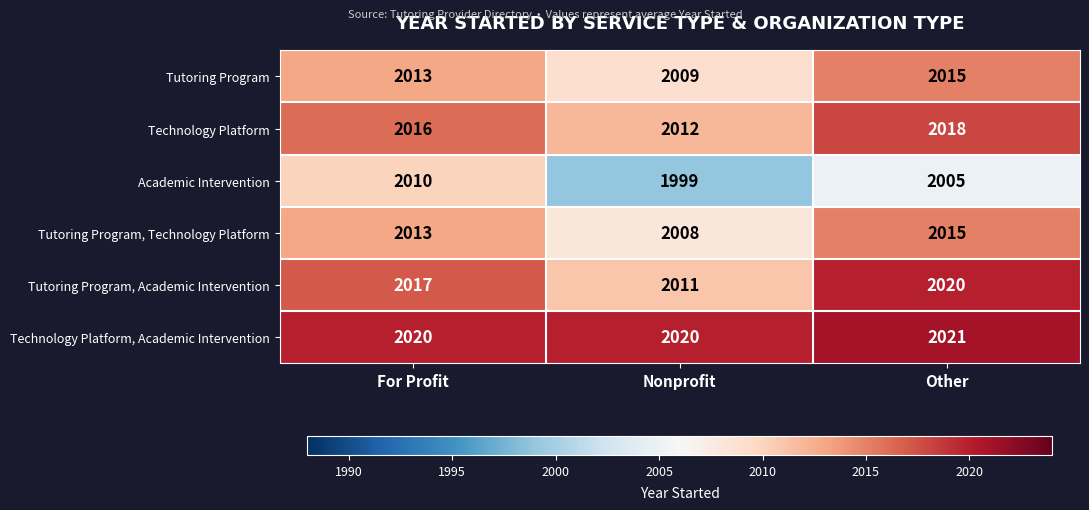

What is the spread (max minus min) of values at For Profit?

10